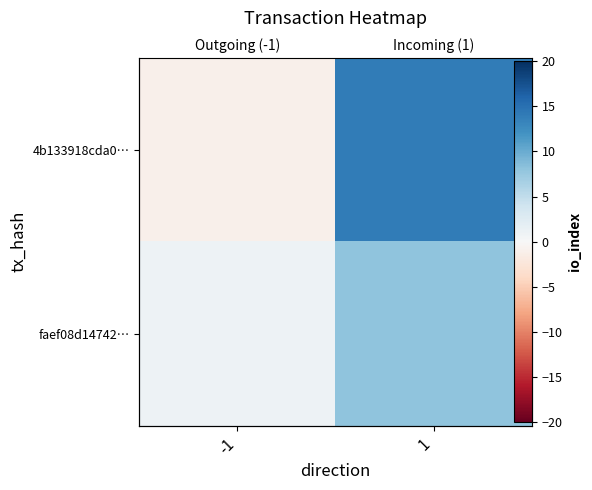

What is the maximum value shown in the chart?

14